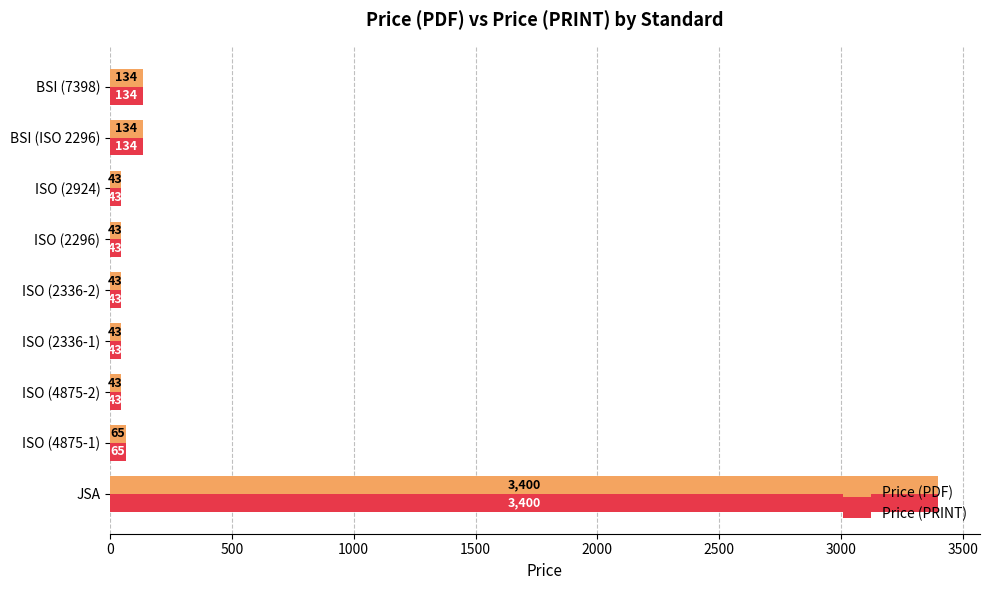

True or false: Price (PDF) has a value of 43 at ISO (2924).

True